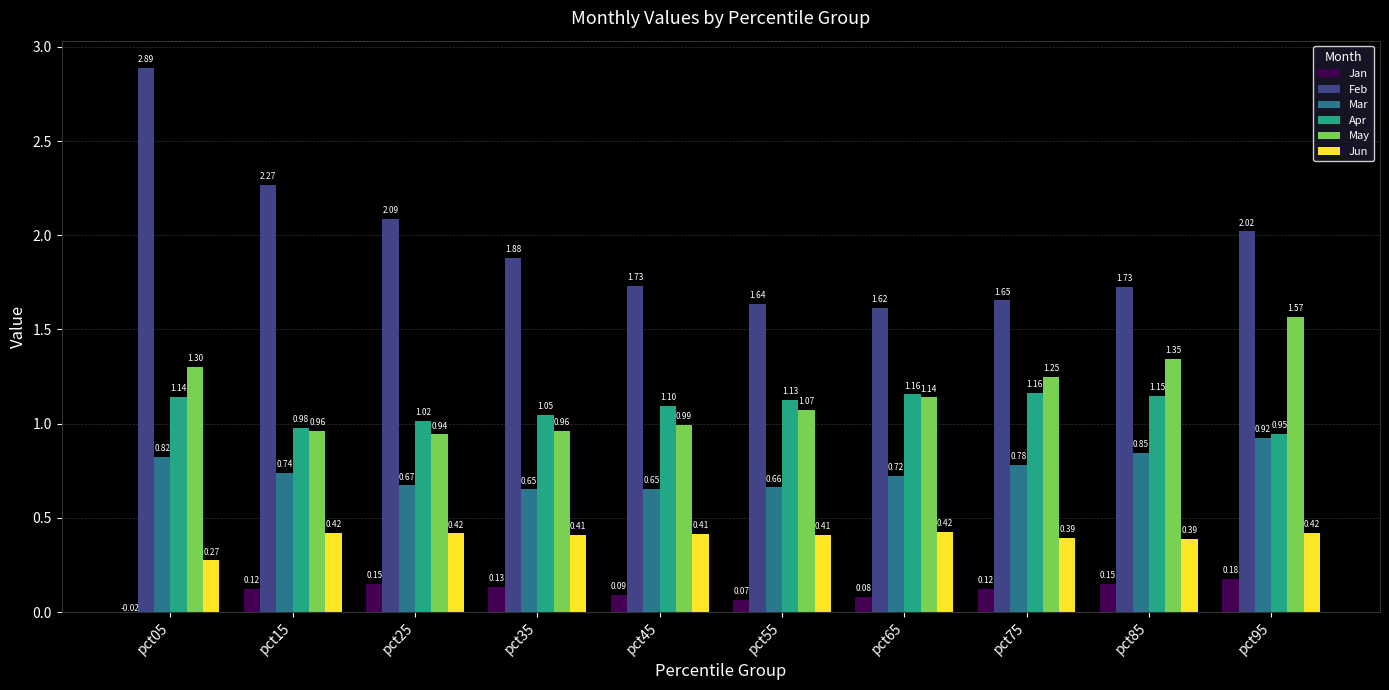

Rank the series by their maximum value, from lowest to highest.

Jan, Jun, Mar, Apr, May, Feb